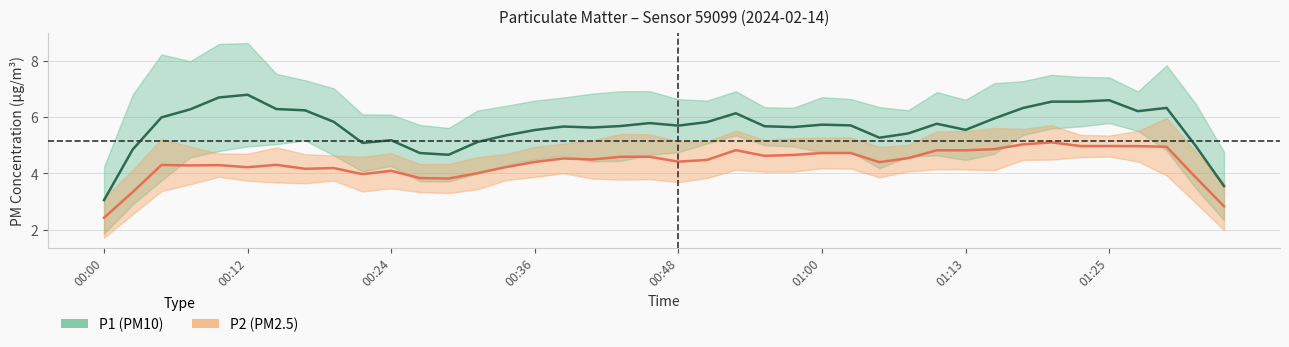

What is the value of the P2 (PM2.5) point at the 21st from the left?

4.4